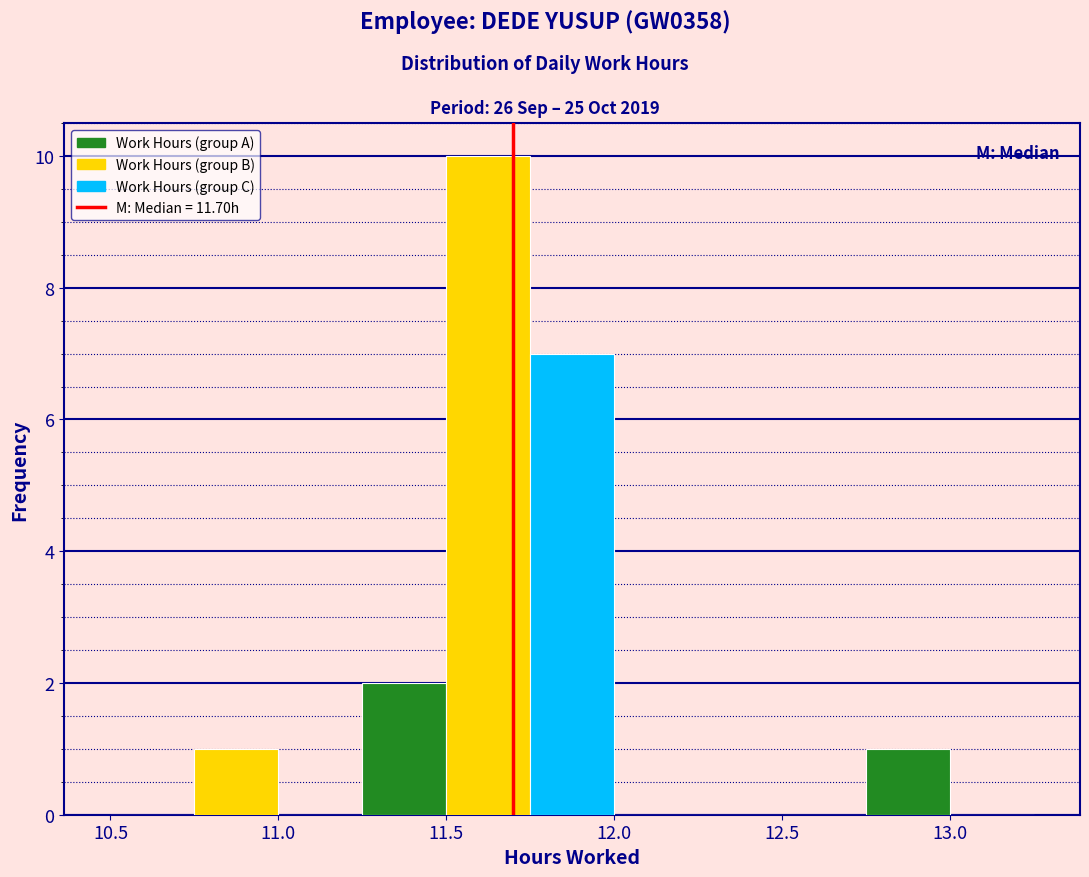

Reading left to right, list every bar in this chart as the range it spans on the x-axis followed by its height. The values are not printed on the chart, so give them approximately, as read against the axis.

10.50 to 10.75: 0
10.75 to 11.00: 1
11.00 to 11.25: 0
11.25 to 11.50: 2
11.50 to 11.75: 10
11.75 to 12.00: 7
12.00 to 12.25: 0
12.25 to 12.50: 0
12.50 to 12.75: 0
12.75 to 13.00: 1
13.00 to 13.25: 0